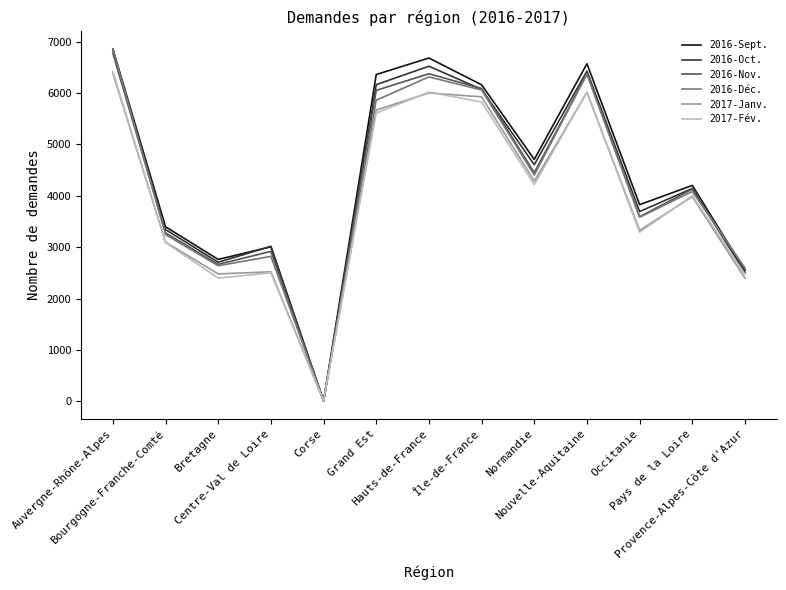

Is this an area chart (filled region under the line)?

No